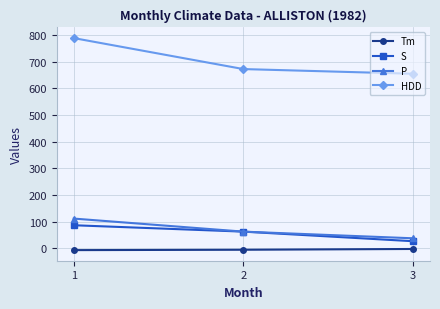

The value of HDD at 2 is 925.3. True or false?

False